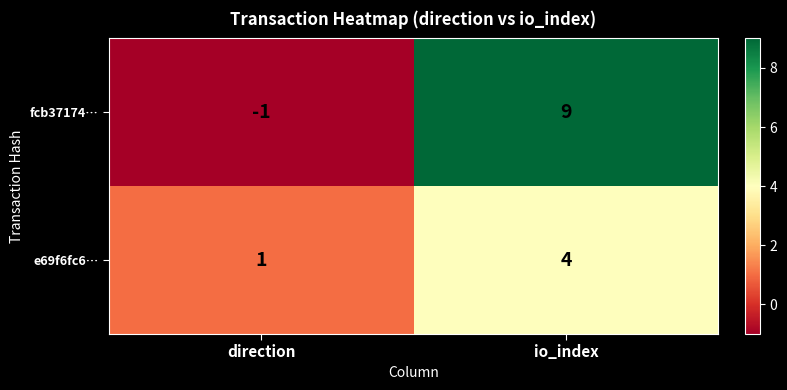

Where is e69f6fc6… nearest to the value 2?

direction